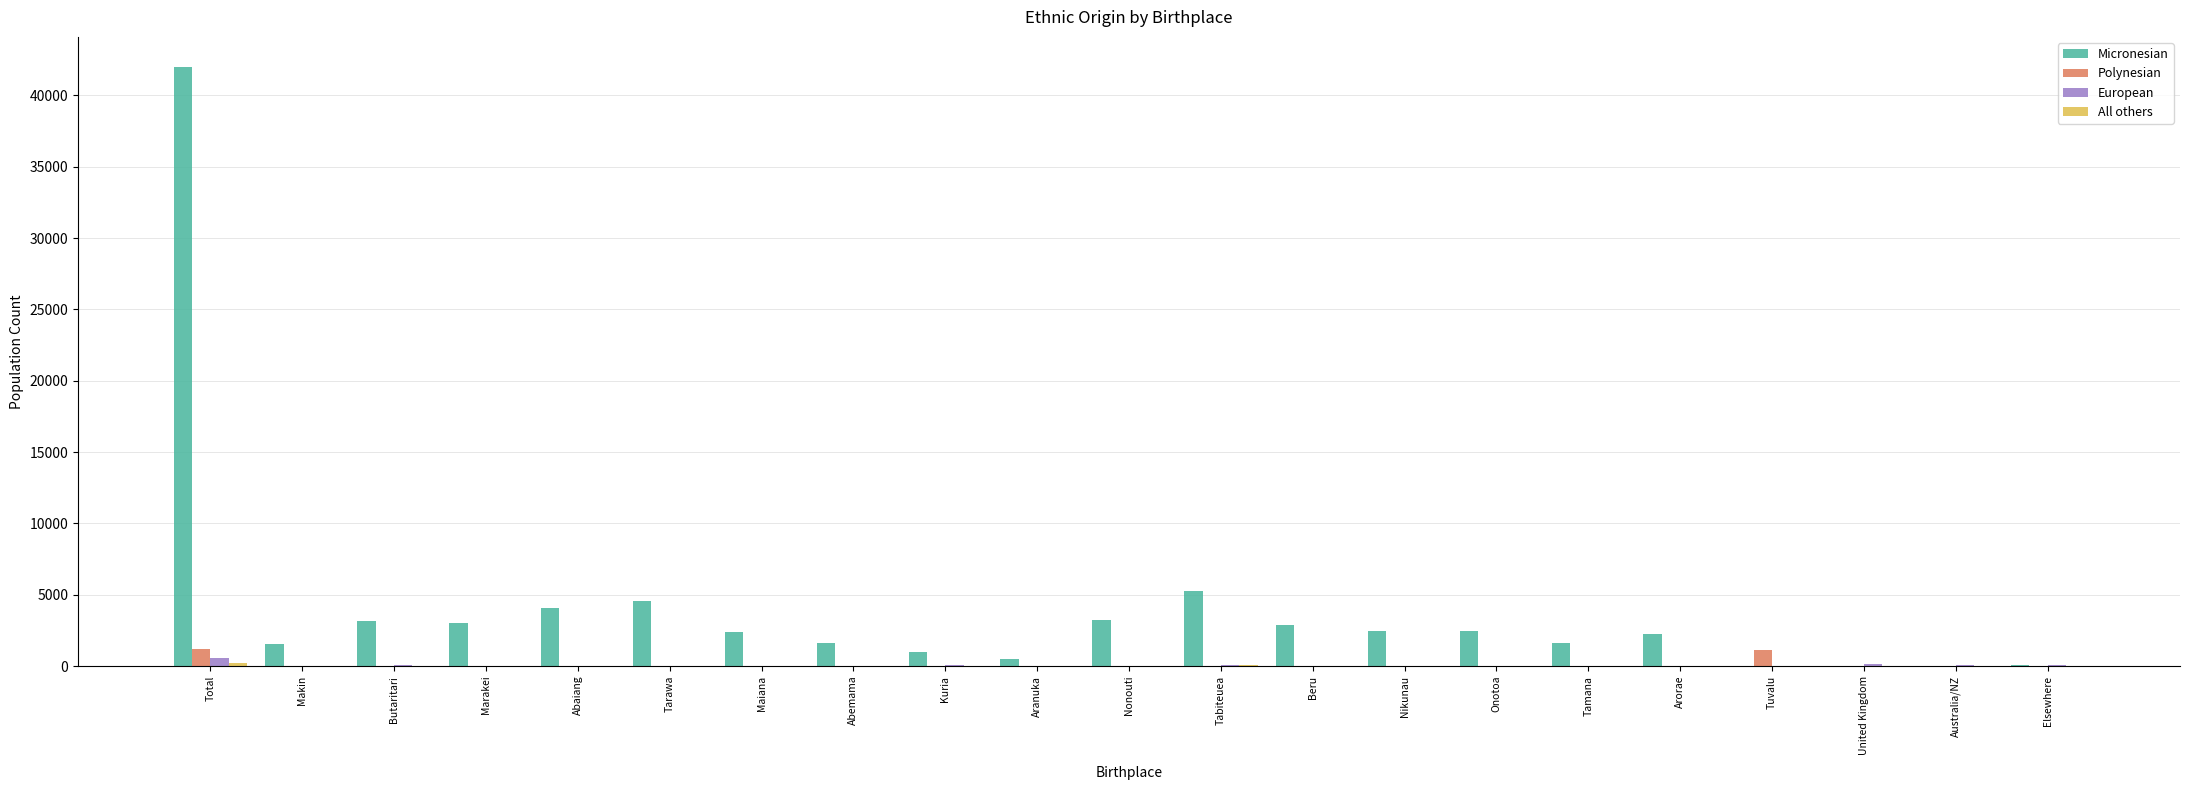

At which category is the sum across all series the highest?

Total